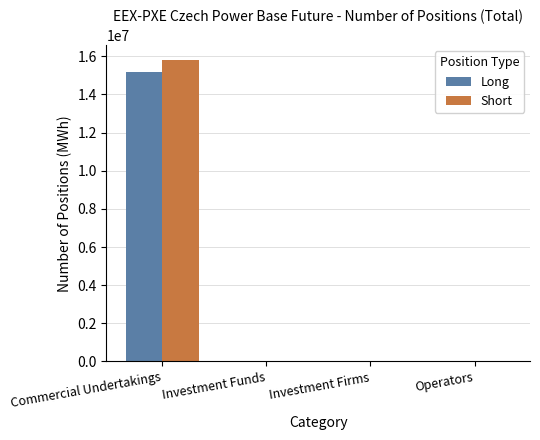

How many series are shown in this chart?

2